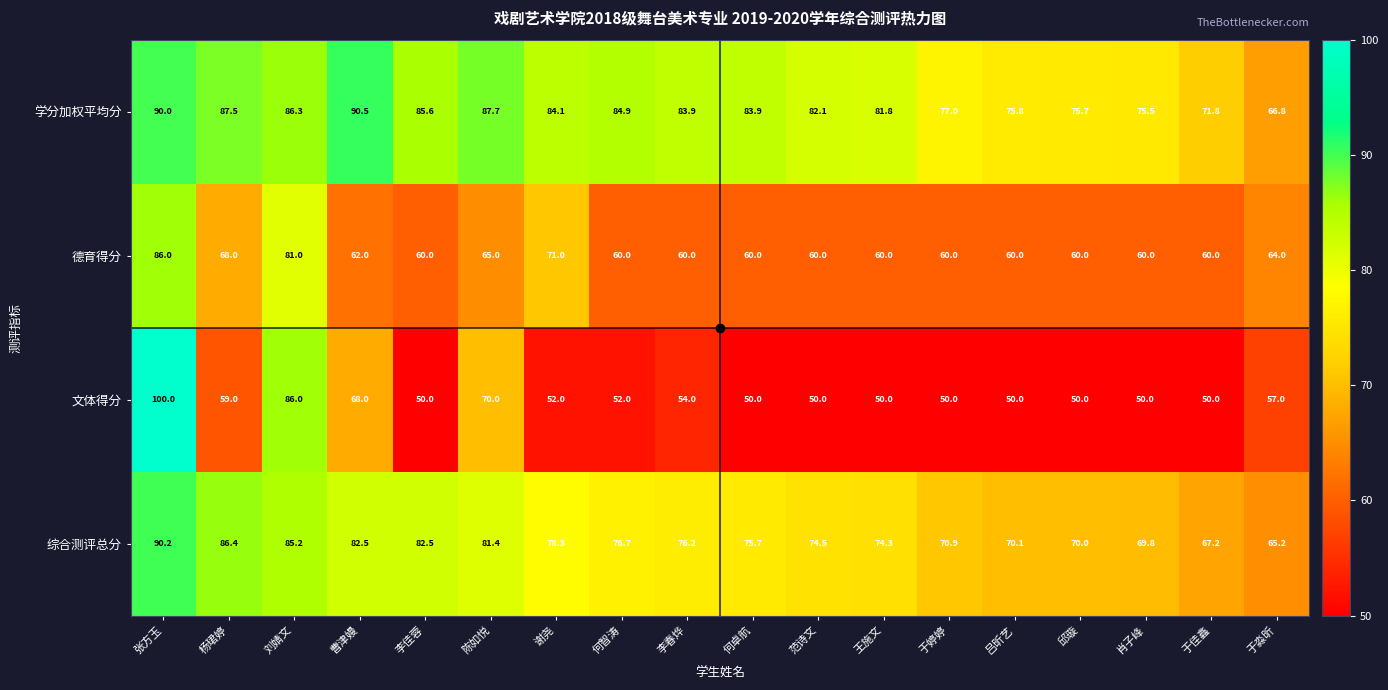

The value of 学分加权平均分 at 何智涛 is 18.9. True or false?

False